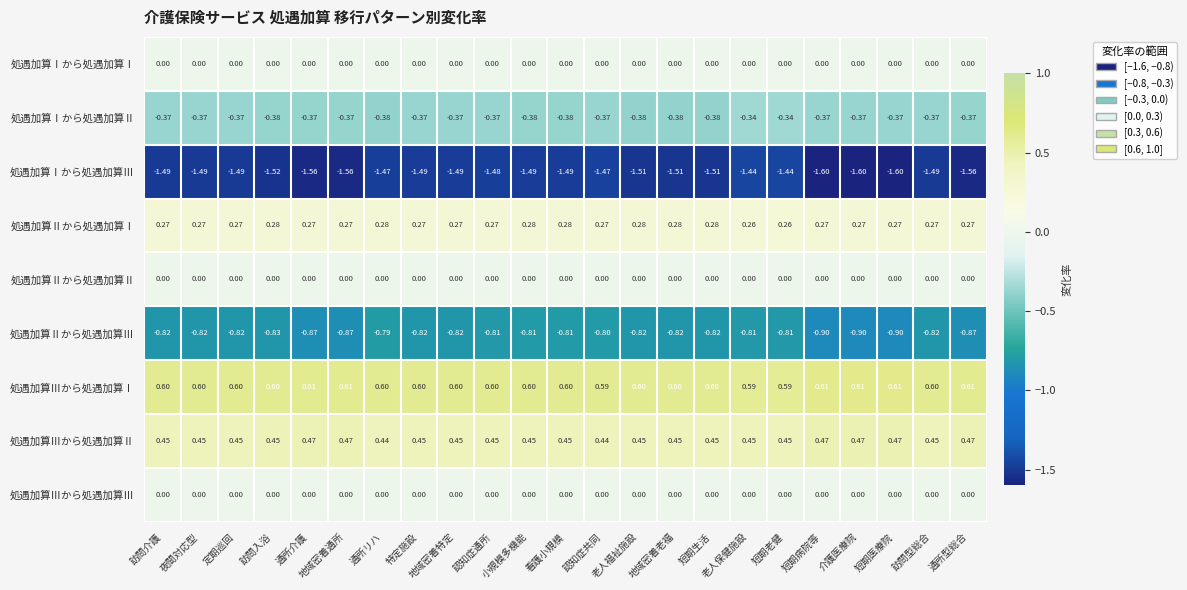

Which series has the widest spread of values?

処遇加算Ⅰから処遇加算Ⅲ